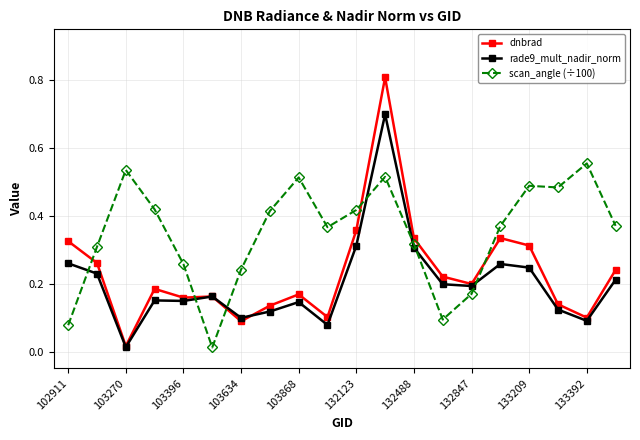

True or false: dnbrad has more than 1 interior local peaks.

True